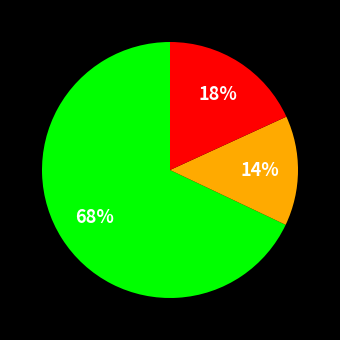

To the nearest percent, what is the difference between the largest and smallest slice percentages?

54%